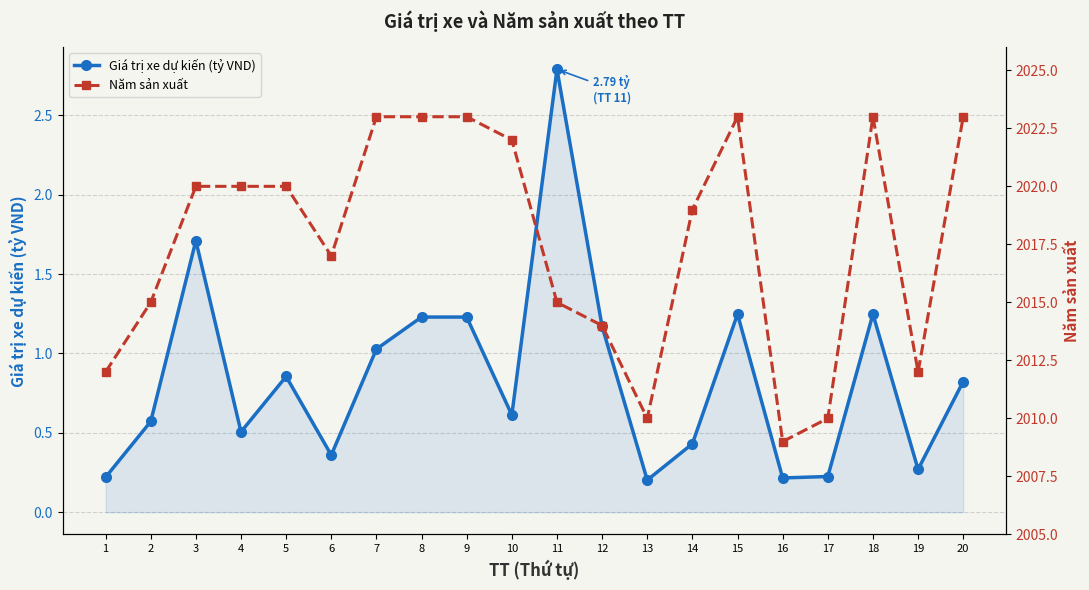

At which label does Giá trị xe dự kiến (tỷ VND) reach its peak?

11